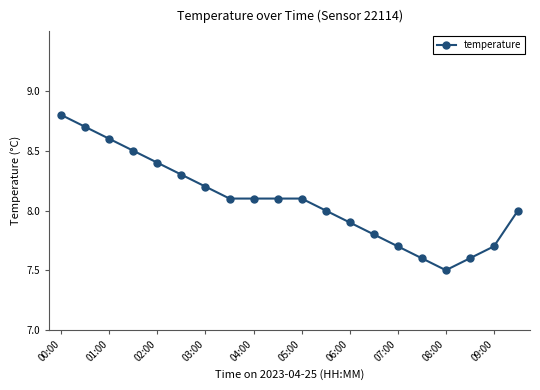

True or false: the data has more than 2 interior local peaks.

False